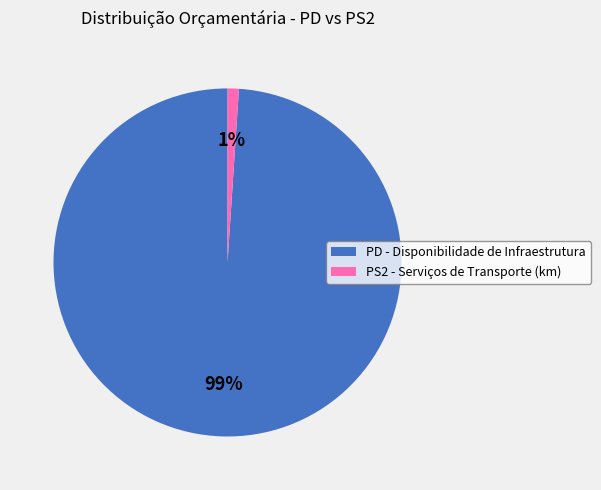

The PD - Disponibilidade de Infraestrutura slice represents 89% of the pie. True or false?

False